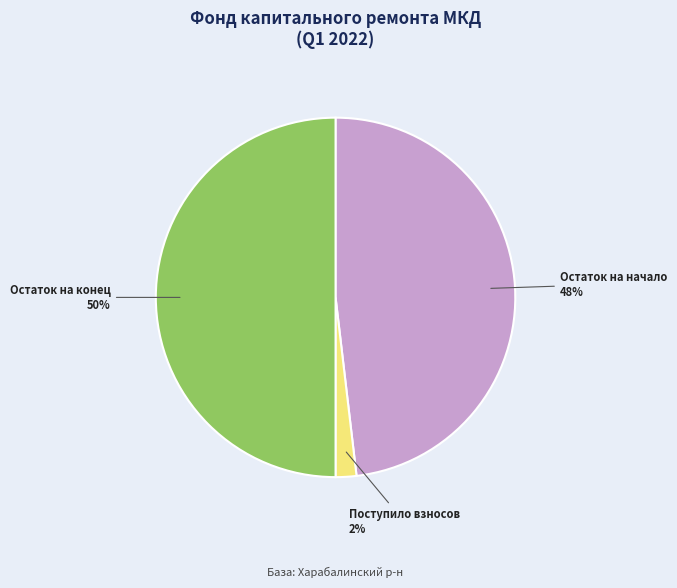

To the nearest percent, what is the difference between the Остаток на конец and Поступило взносов slice percentages?

48%